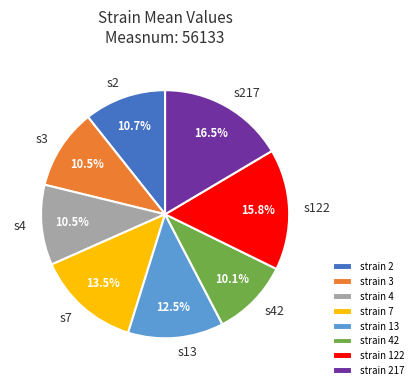

Combined, what portion of the pie is strain 122 and strain 217?

32.3%